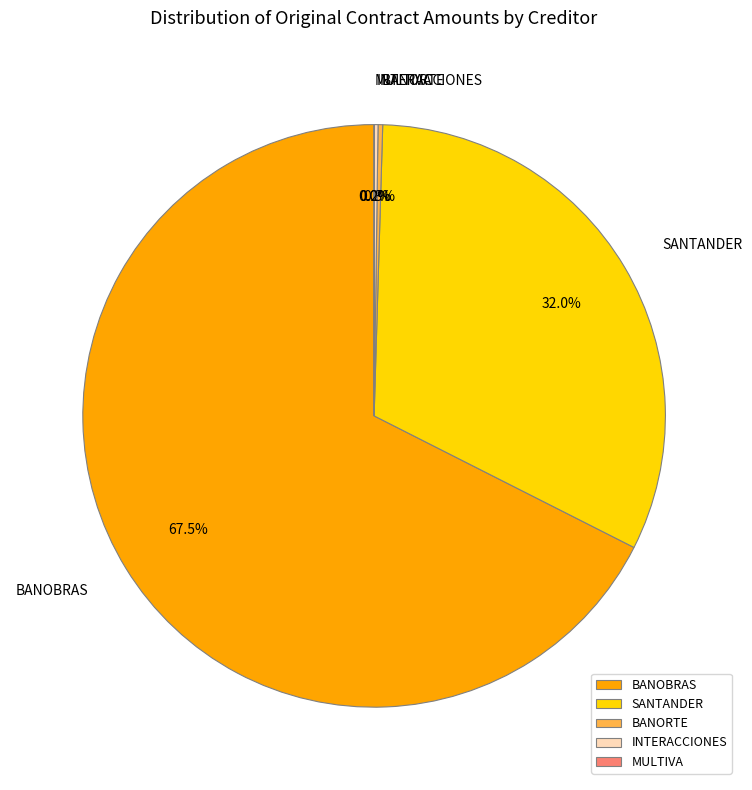

To the nearest percent, what is the difference between the largest and smallest slice percentages?

68%